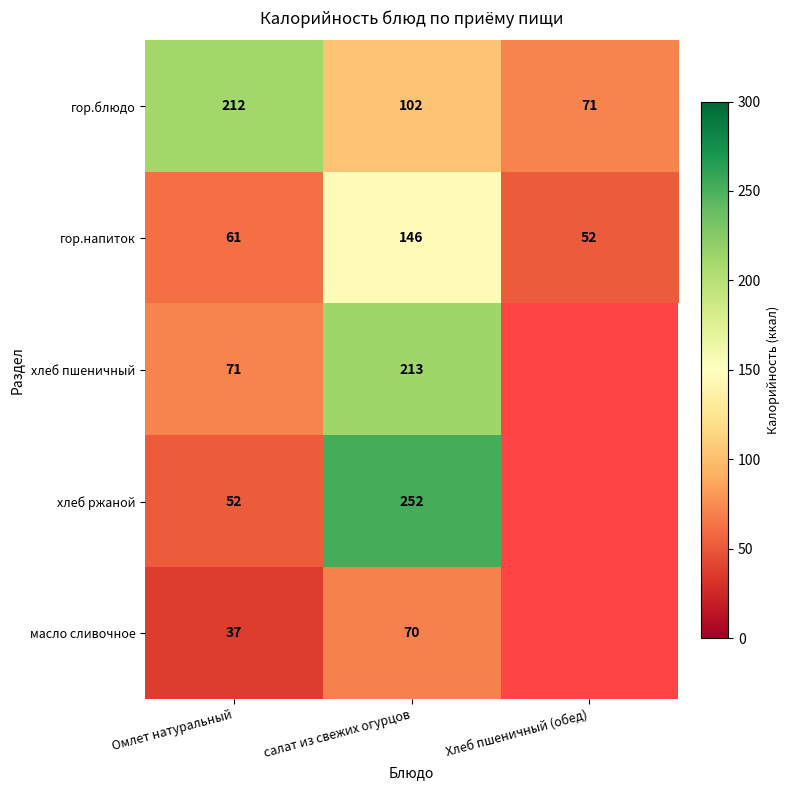

What is the sum of all гор.напиток values?

259